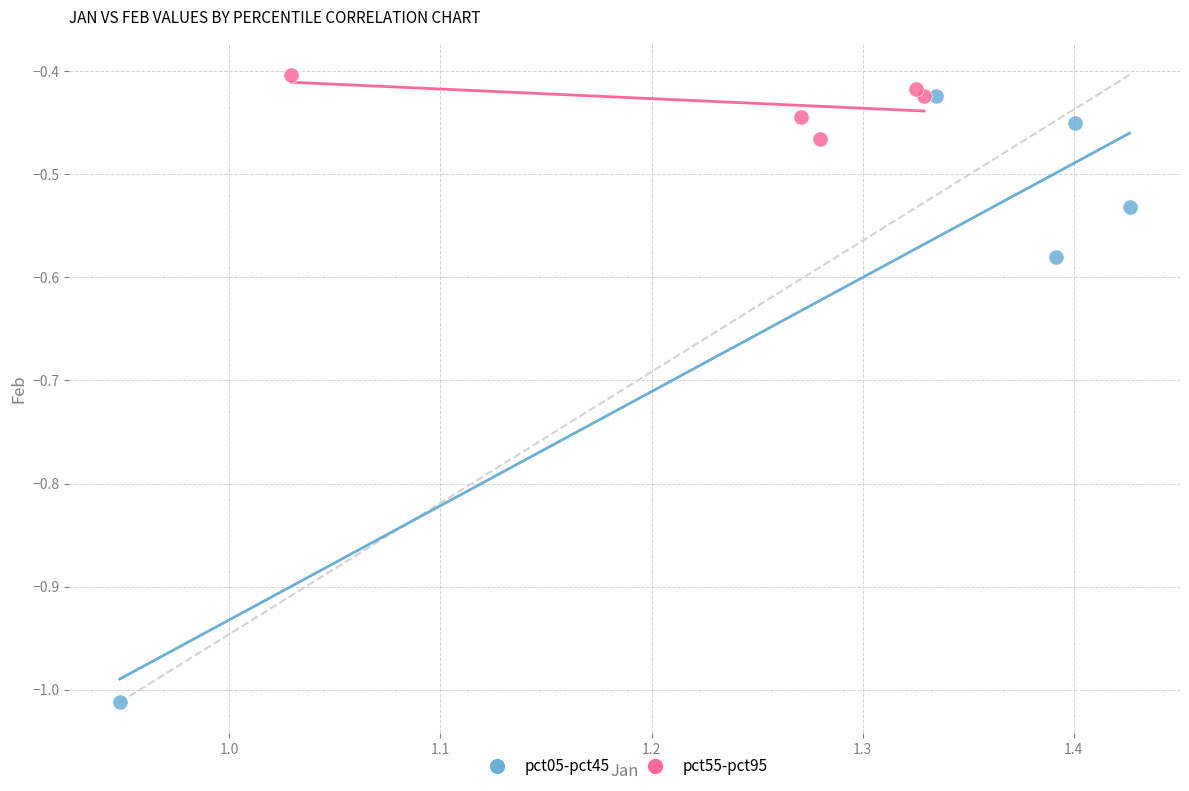

Which series contains the lowest Y value?

pct05-pct45